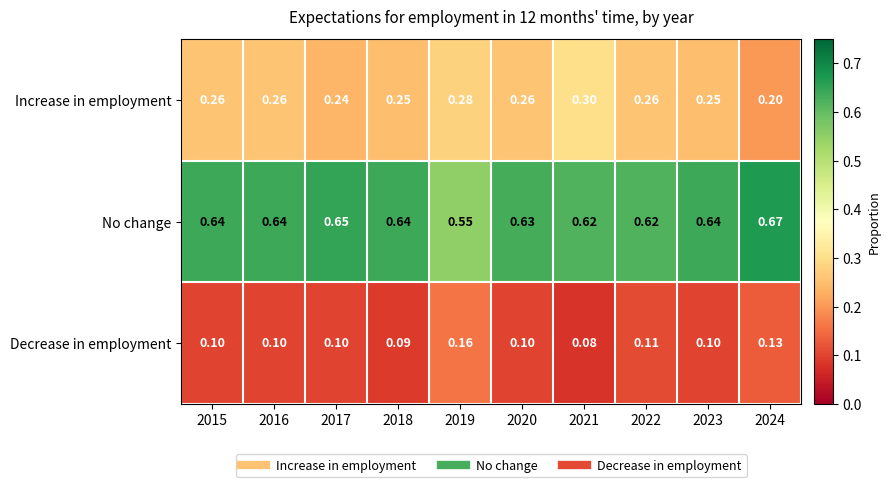

List the series in order of their overall mean, highest first.

No change, Increase in employment, Decrease in employment